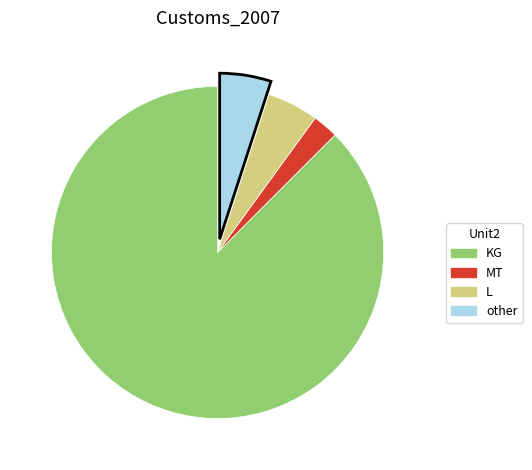

How many segments does this pie chart have?

4